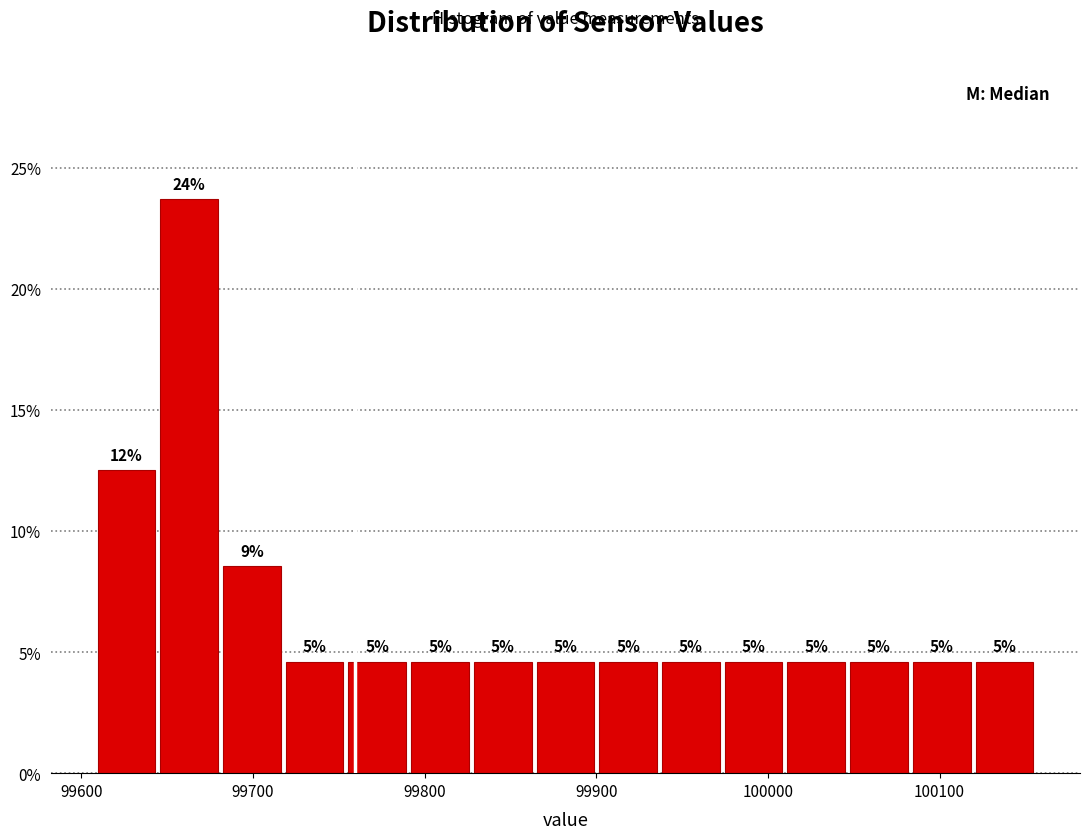

Read against the x-axis, roughly where is the centre of the tallest bar?

99660